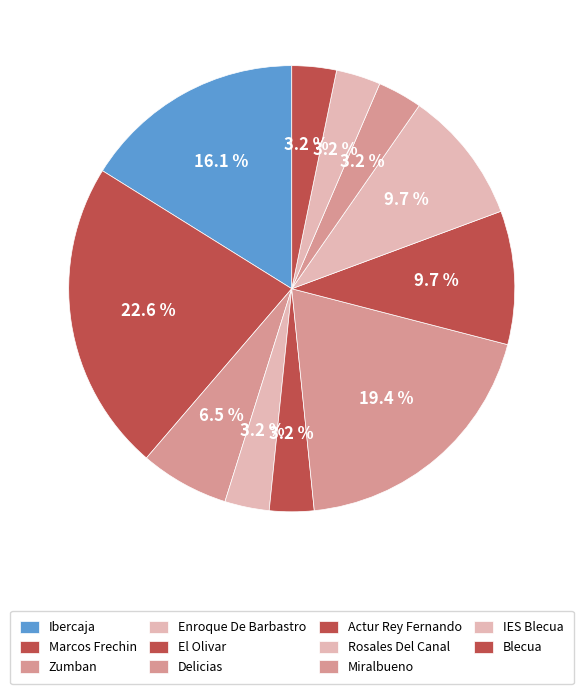

How many segments does this pie chart have?

11